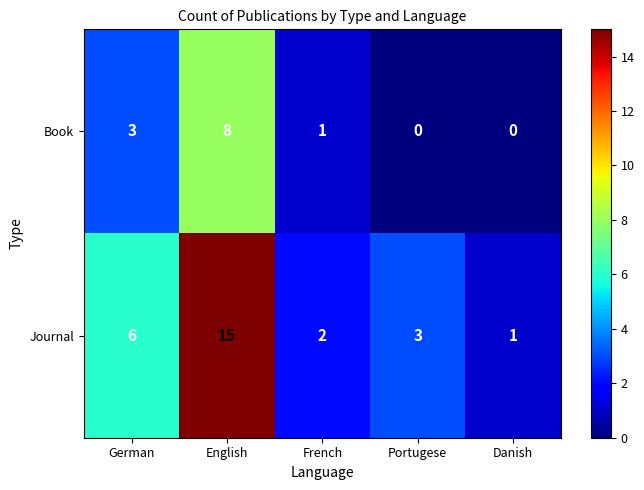

Which series has the largest range (max minus min)?

Journal